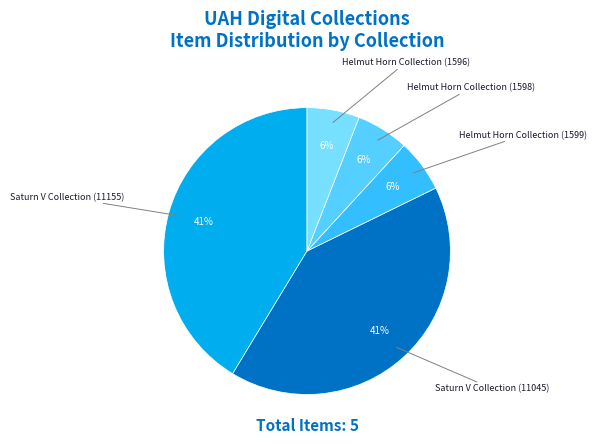

How many segments does this pie chart have?

5